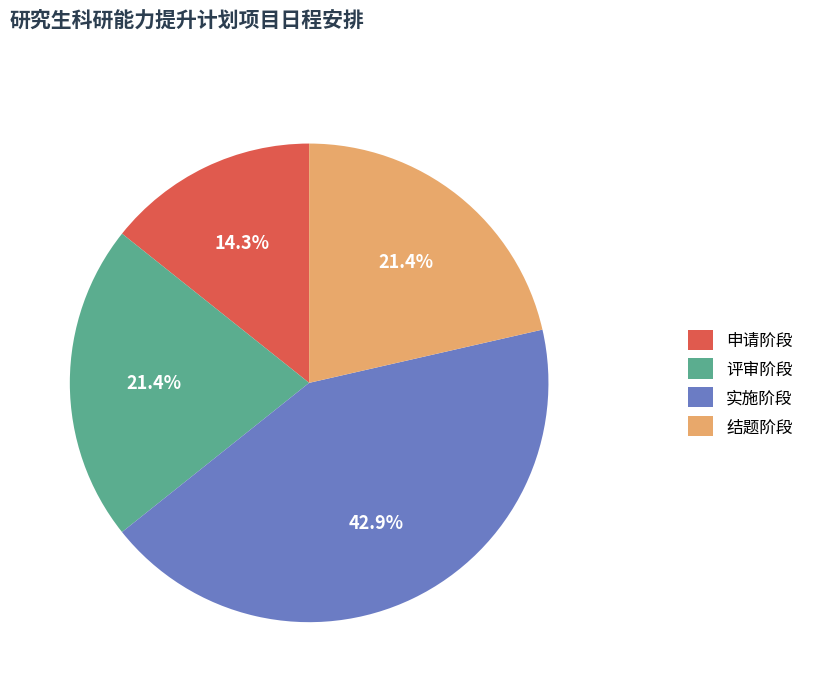

How many segments does this pie chart have?

4